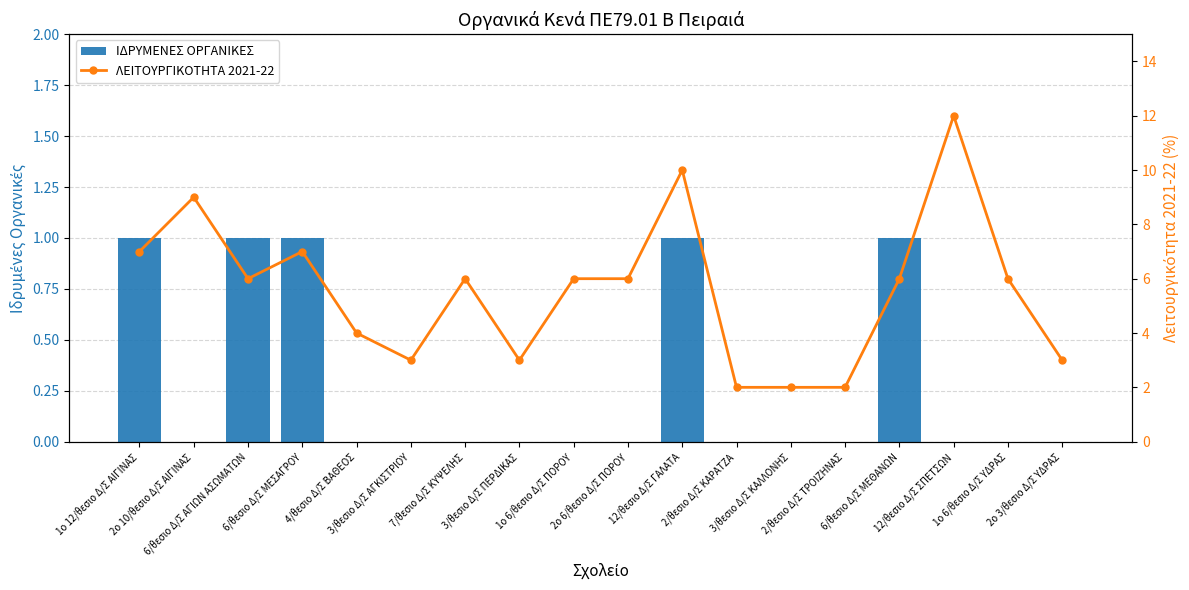

What is the label of the 14th bar from the left?

2/θεσιο Δ/Σ ΤΡΟΙΖΗΝΑΣ